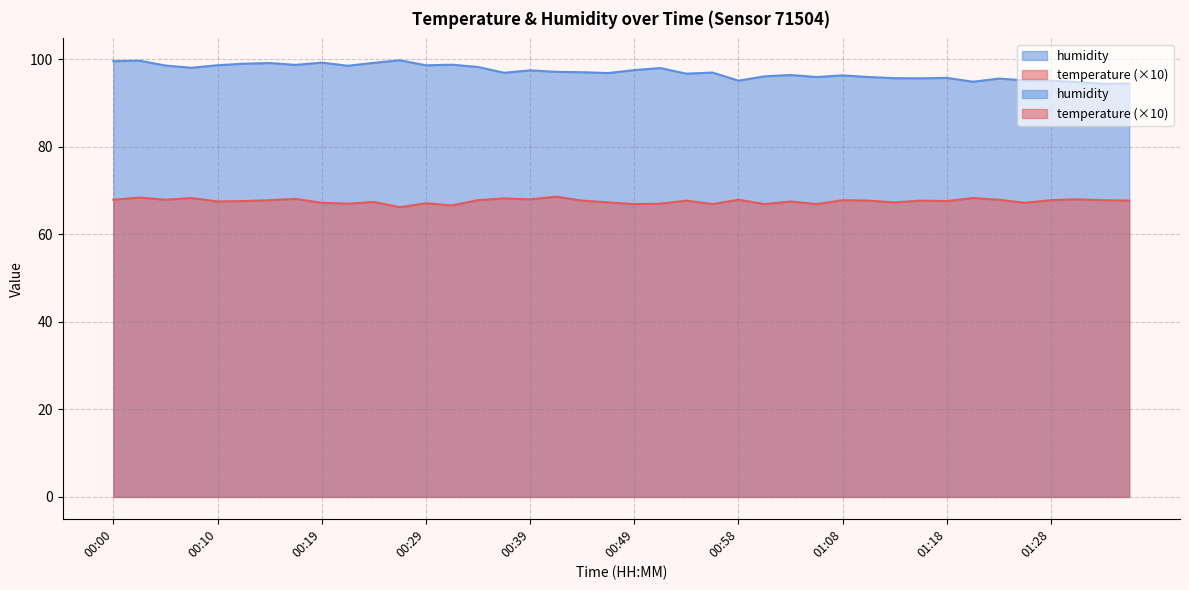

Where is humidity nearest to the value 97?

00:44